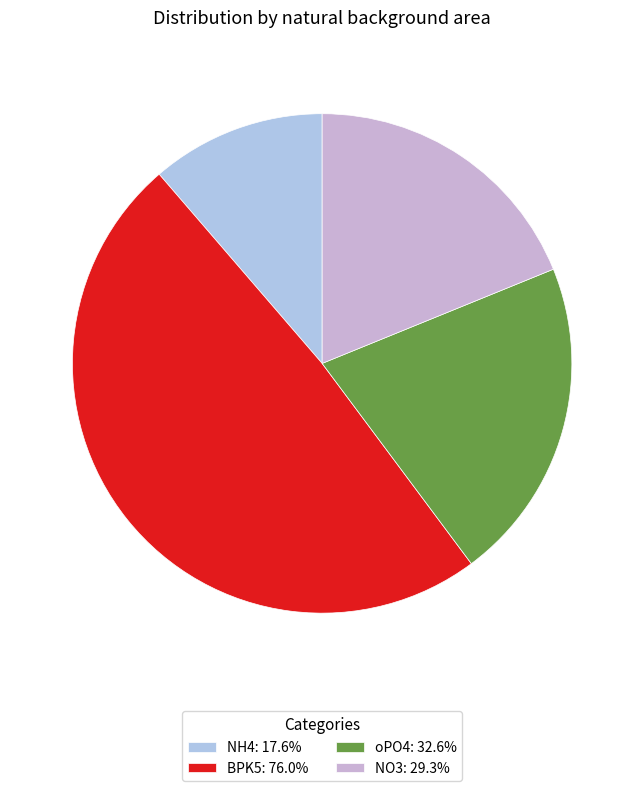

Is it true that oPO4 is 21% of the pie?

True